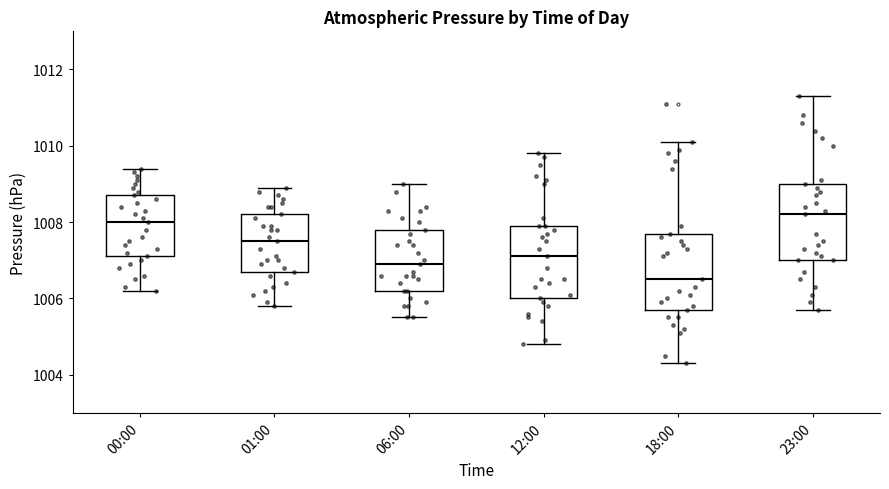

Which box's median line is the lowest?

18:00